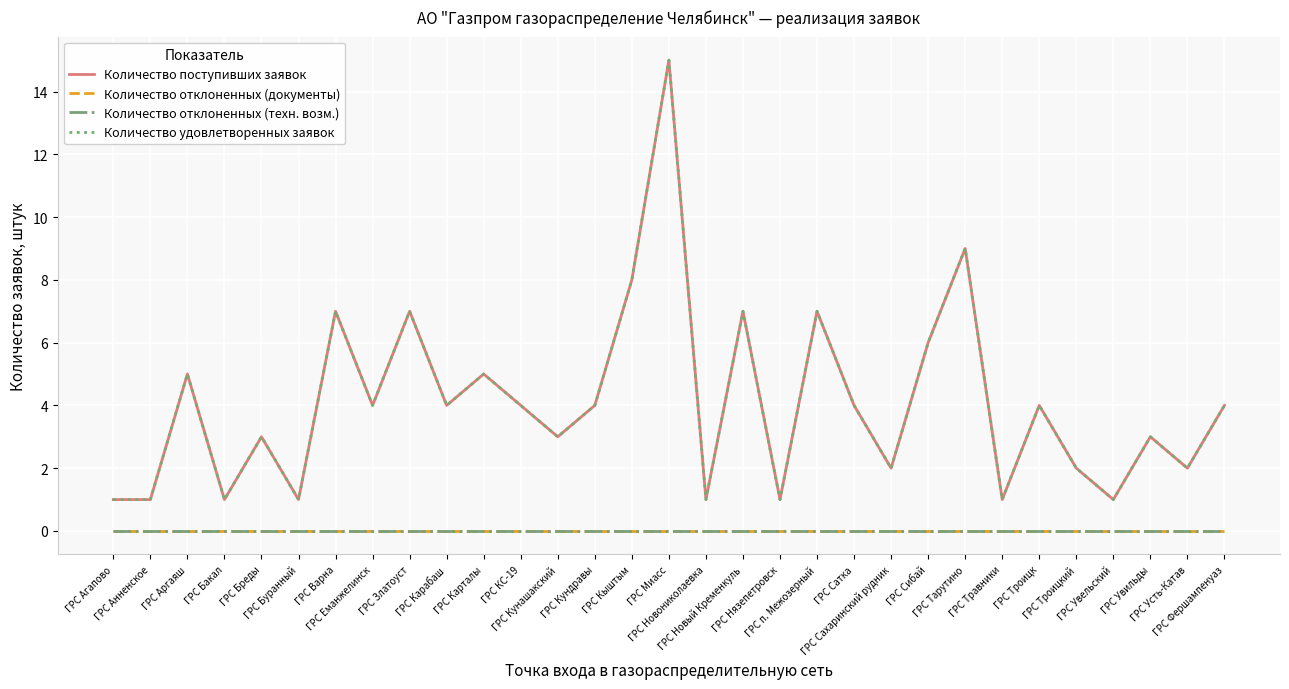

At how many categories does at least one series exceed 14?

1